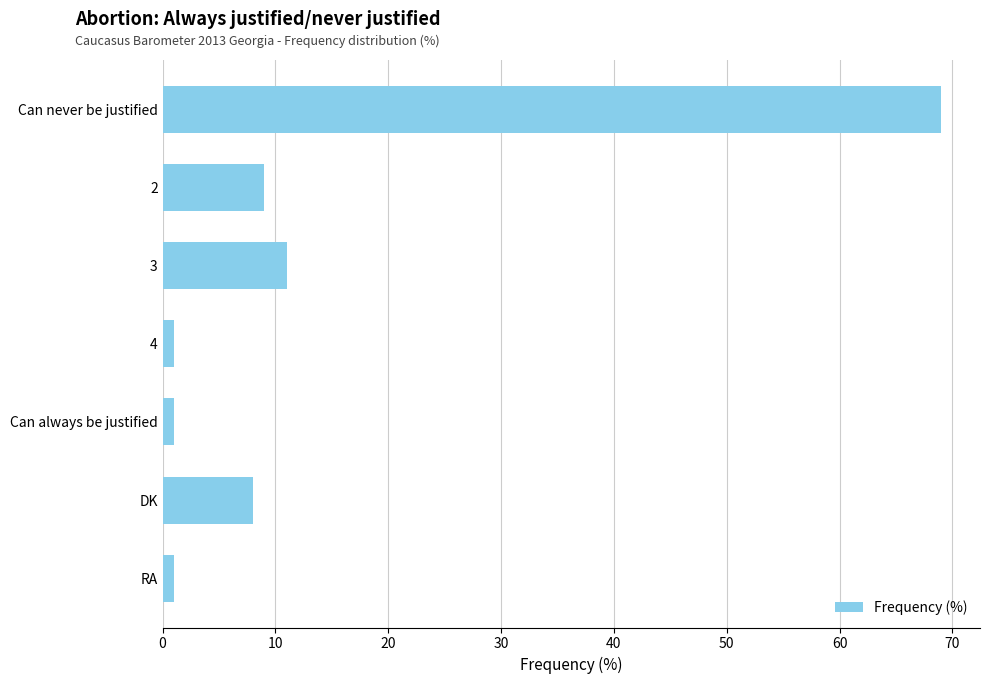

The value at 2 is 9. True or false?

True